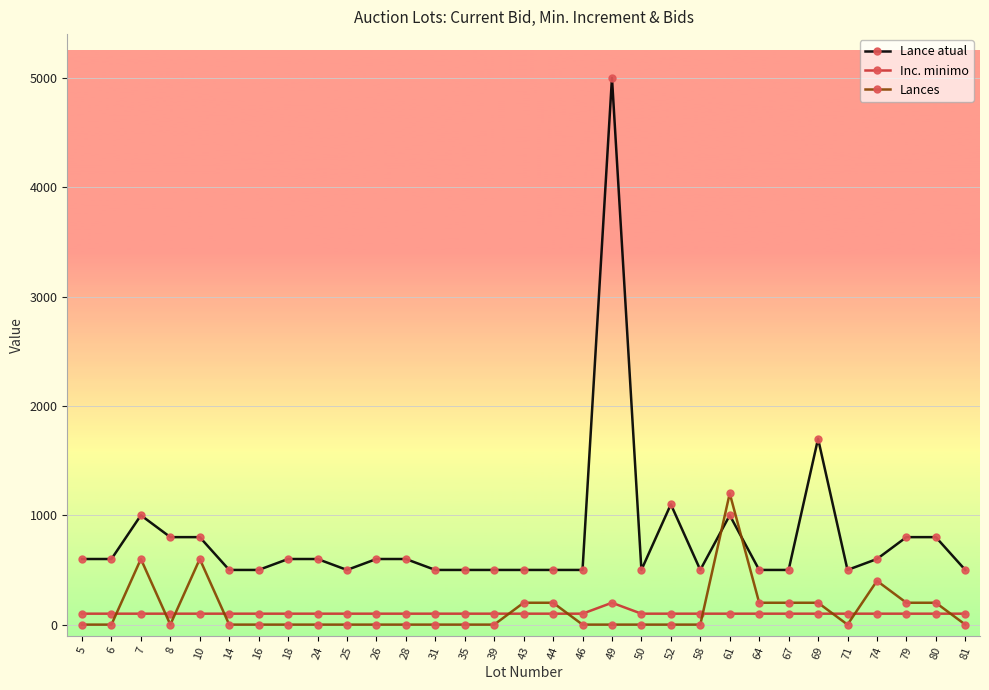

Which series ends up on top after the final intersection of Lances and Inc. minimo?

Inc. minimo